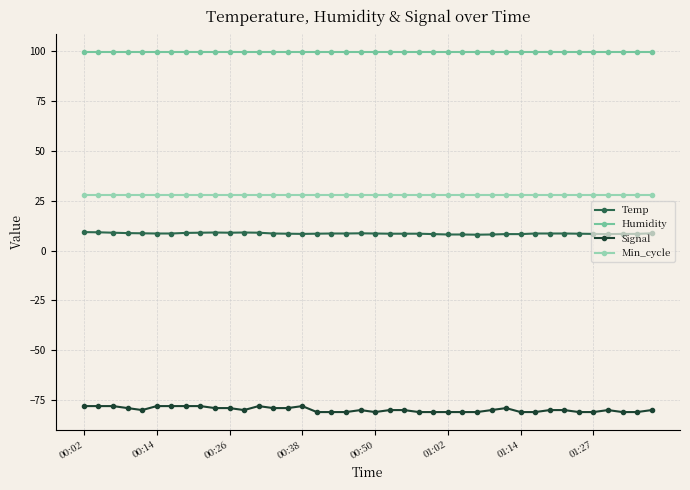

Which series has the largest range (max minus min)?

Signal